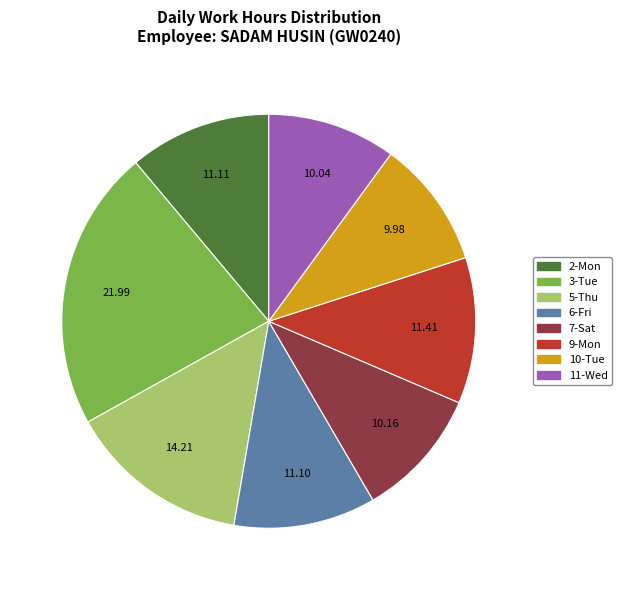

The 9-Mon slice represents 1% of the pie. True or false?

False